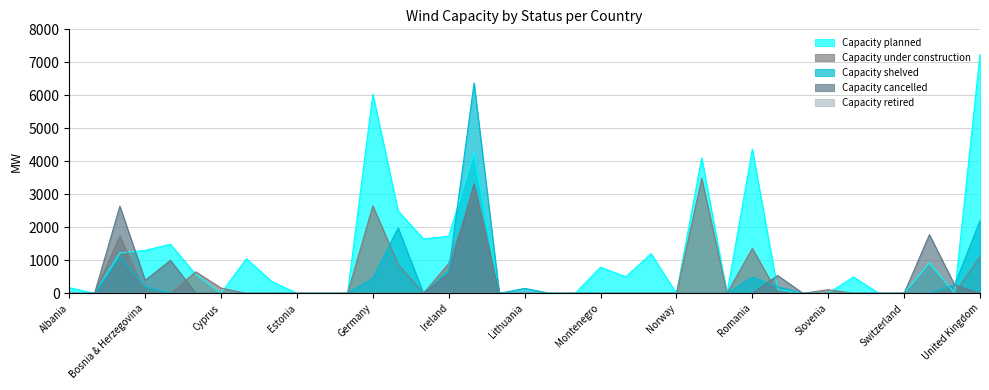

List the labels in order of Capacity cancelled value, smallest first.

Albania, Austria, Croatia, Cyprus, Czech Republic, Denmark, Estonia, Finland, France, Germany, Greece, Hungary, Latvia, Lithuania, Malta, Moldova, Montenegro, Netherlands, North Macedonia, Norway, Poland, Portugal, Romania, Slovakia, Slovenia, Spain, Sweden, Switzerland, United Kingdom, Ukraine, Bosnia & Herzegovina, Serbia, Ireland, Bulgaria, Türkiye, Belgium, Italy